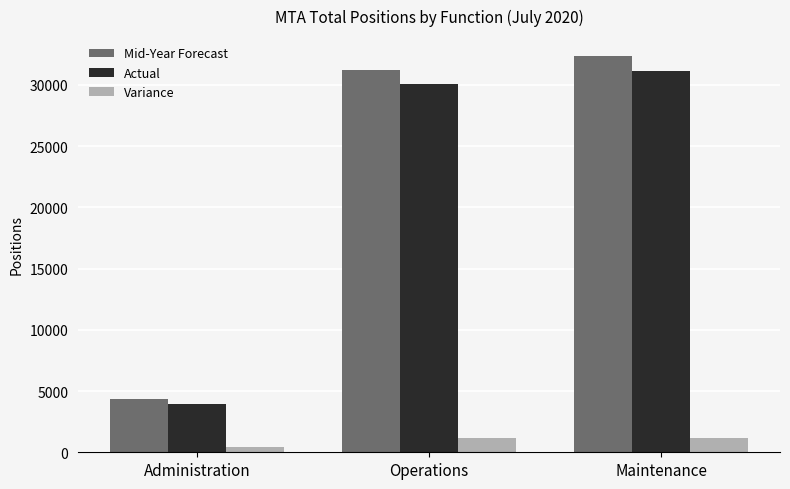

Rank the series at Maintenance from highest to lowest value.

Mid-Year Forecast, Actual, Variance